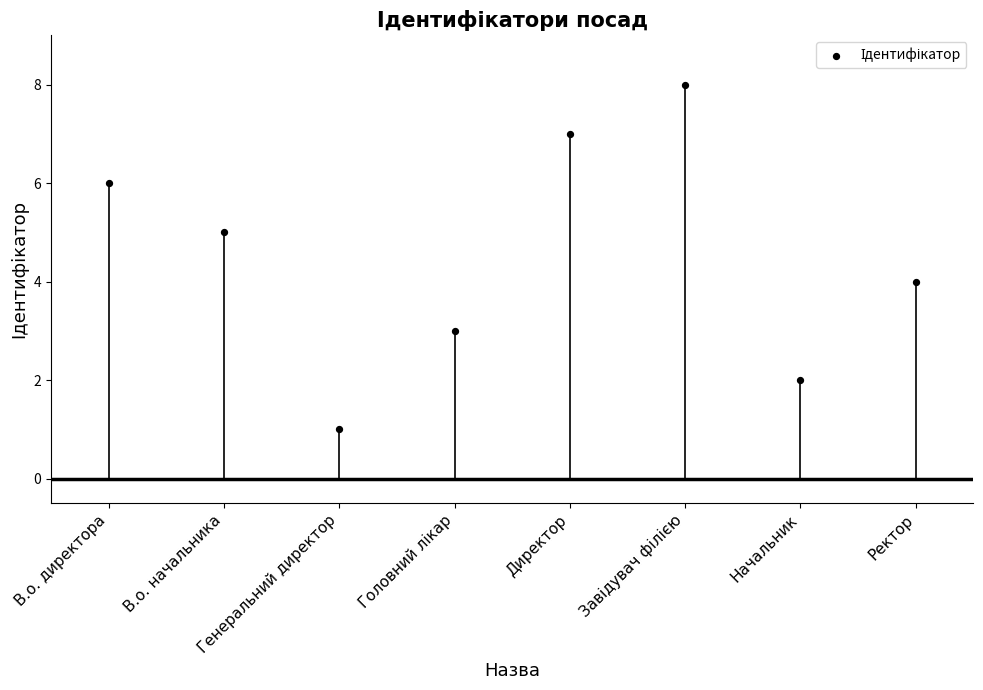

What is the ratio of the value at Завідувач філією to the value at Ректор?

2.0